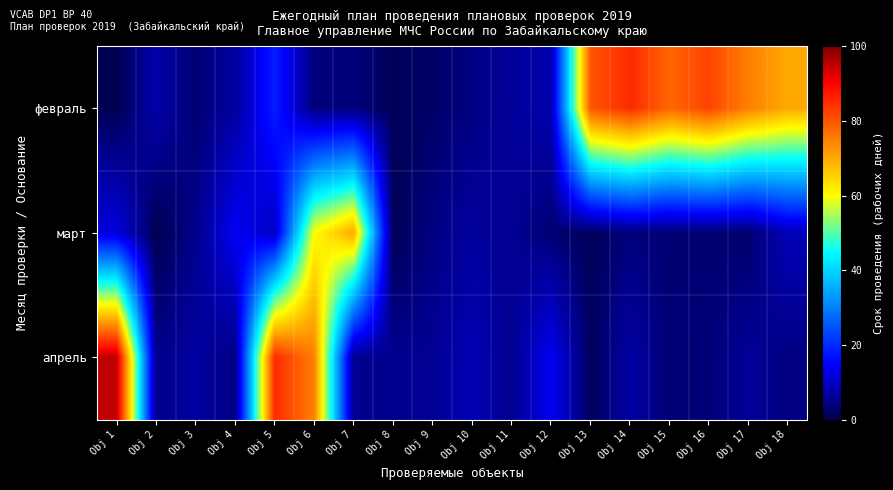

What is the minimum value shown in the chart?

1.1